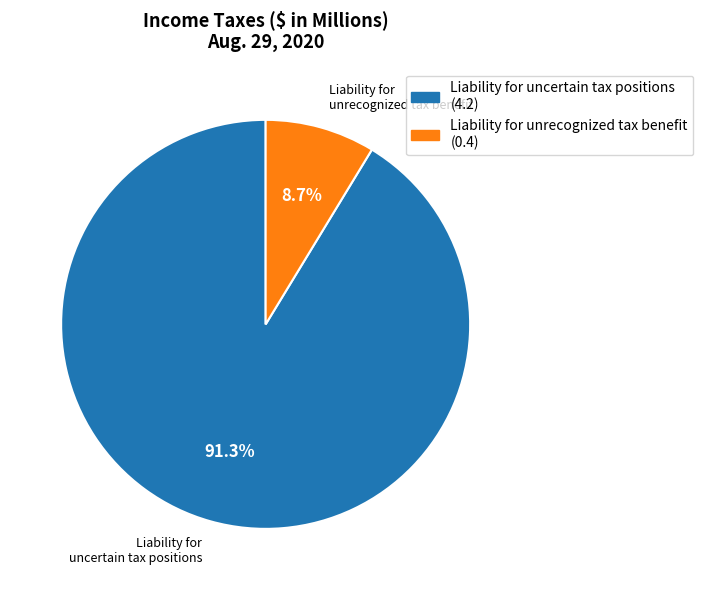

What percentage is NOT represented by Liability for uncertain tax positions?

8.7%